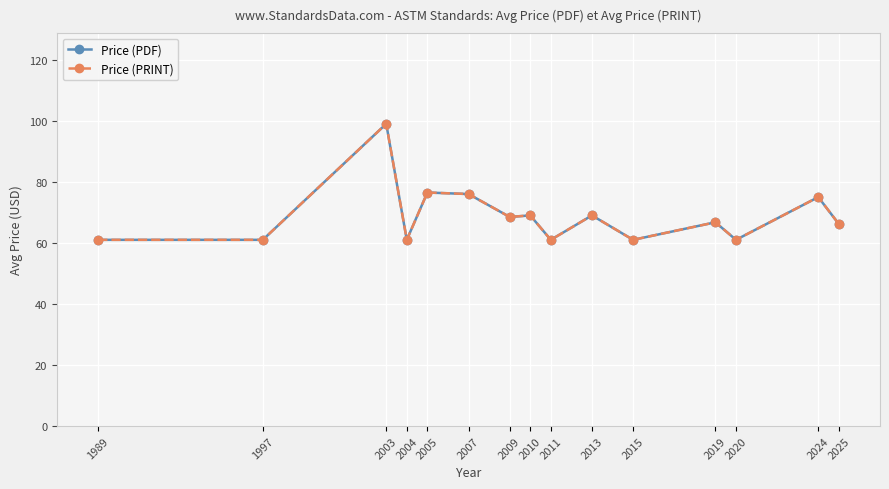

The value of Price (PRINT) at 2019 is 66.8. True or false?

True